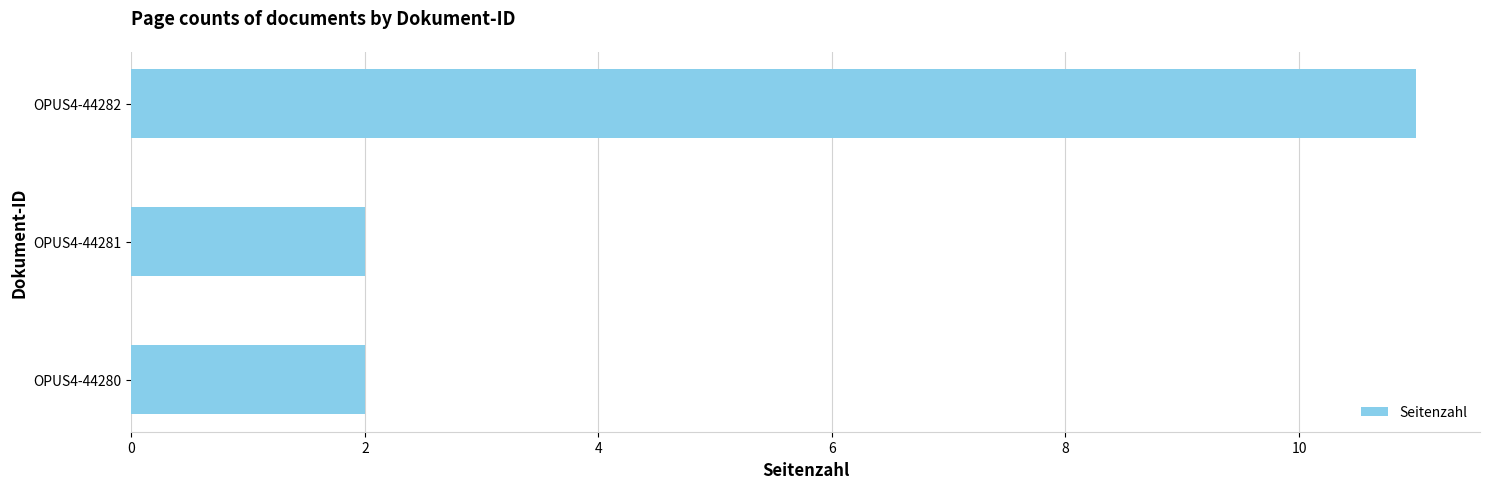

Is it true that the value at OPUS4-44282 is 4?

False